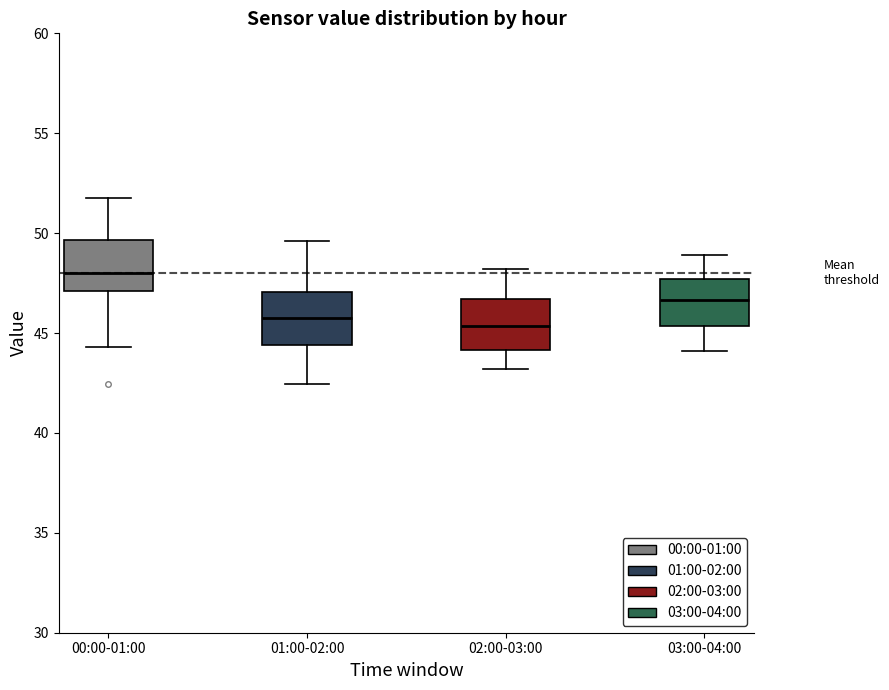

Reading left to right, read every box against the y-axis: the position of its median line, the range the box covers, and the ends of its whiskers. The values are not printed on the chart, so give them approximately, as read against the axis.

00:00-01:00: median 48.0, box 47.0 to 49.5, whiskers 44.5 to 52.0
01:00-02:00: median 46.0, box 44.5 to 47.0, whiskers 42.5 to 49.5
02:00-03:00: median 45.5, box 44.0 to 46.5, whiskers 43.0 to 48.0
03:00-04:00: median 46.5, box 45.5 to 47.5, whiskers 44.0 to 49.0